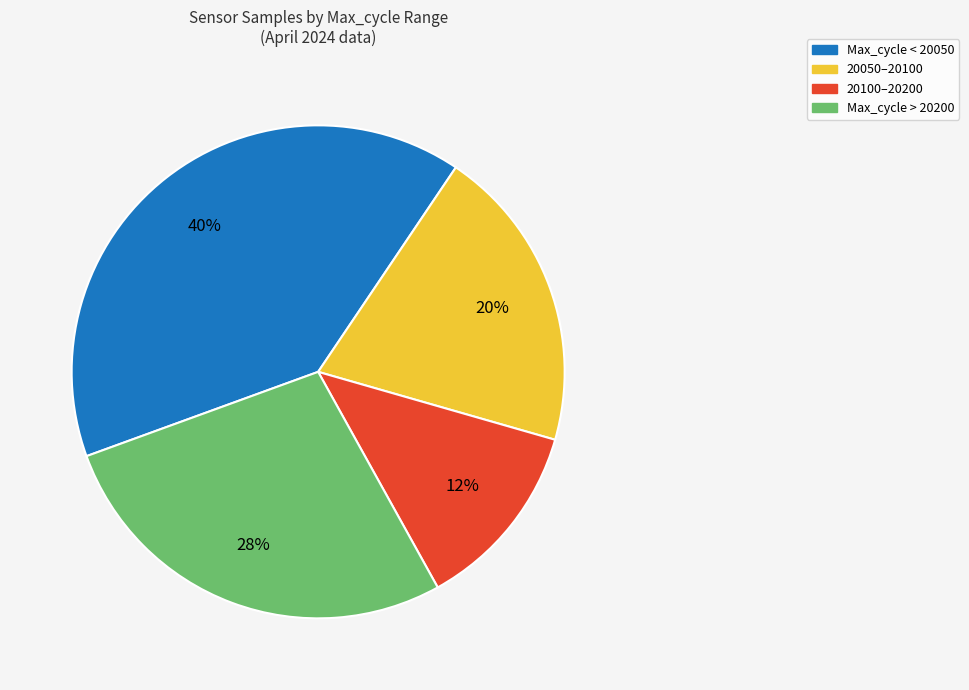

Is there any slice that represents more than half of the pie?

No